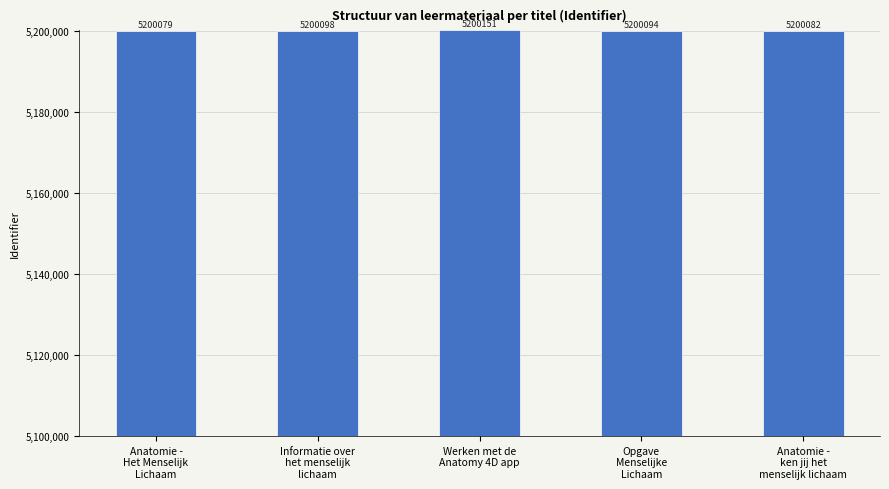

Count the number of data series in this chart.

1